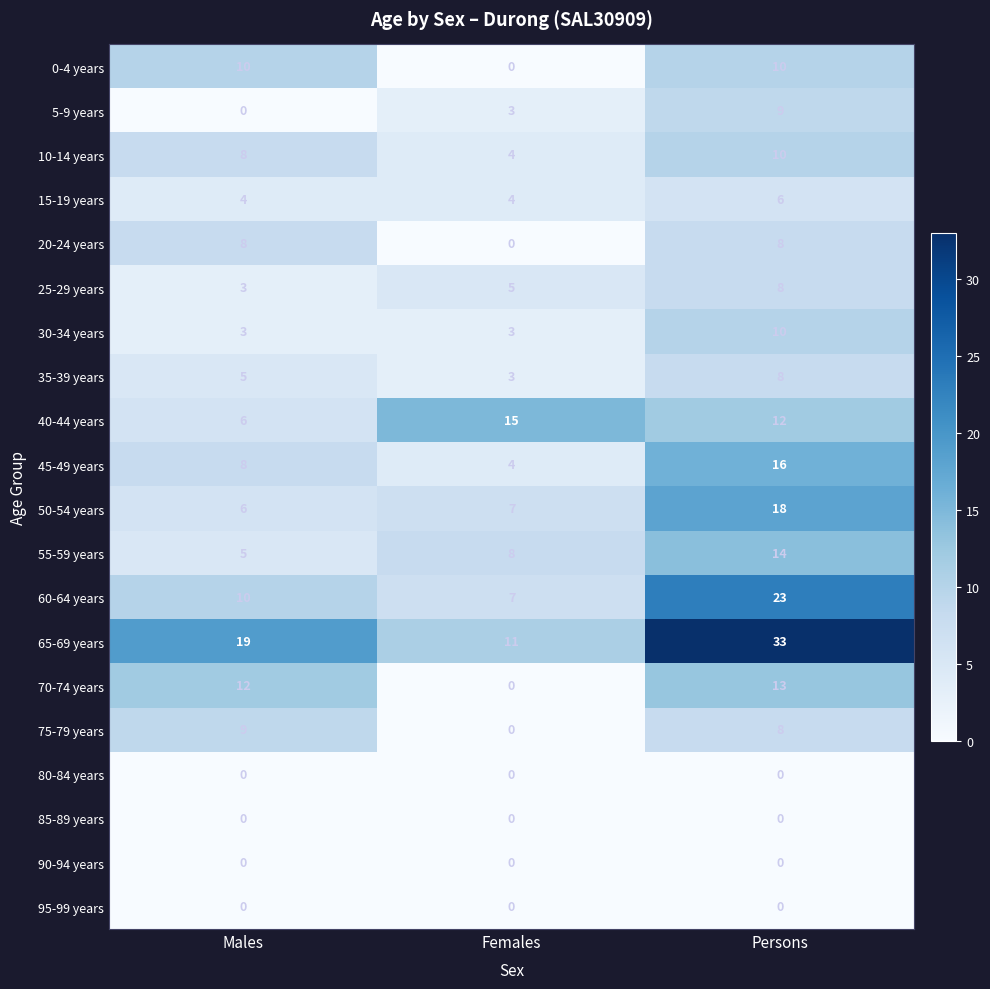

What is the maximum value shown in the chart?

33